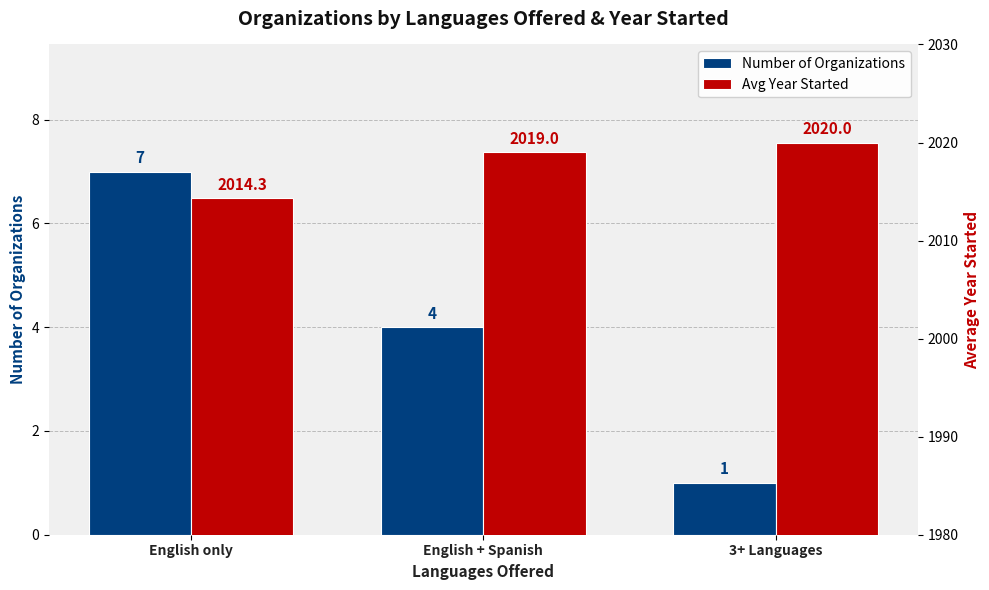

Rank the series at 3+ Languages from lowest to highest value.

Number of Organizations, Avg Year Started